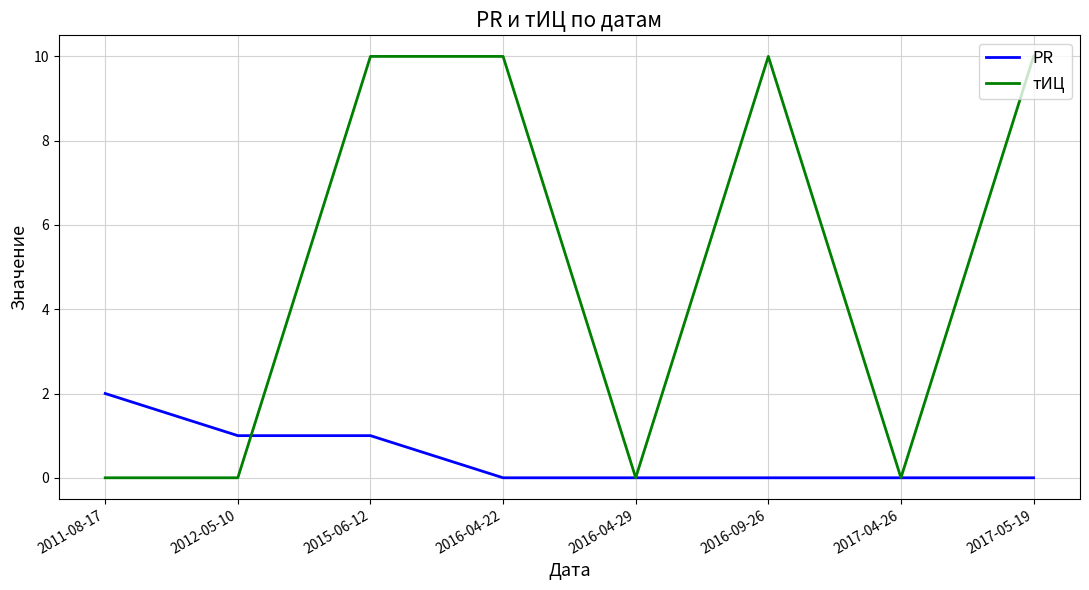

List the series in order of their peak value, highest first.

тИЦ, PR